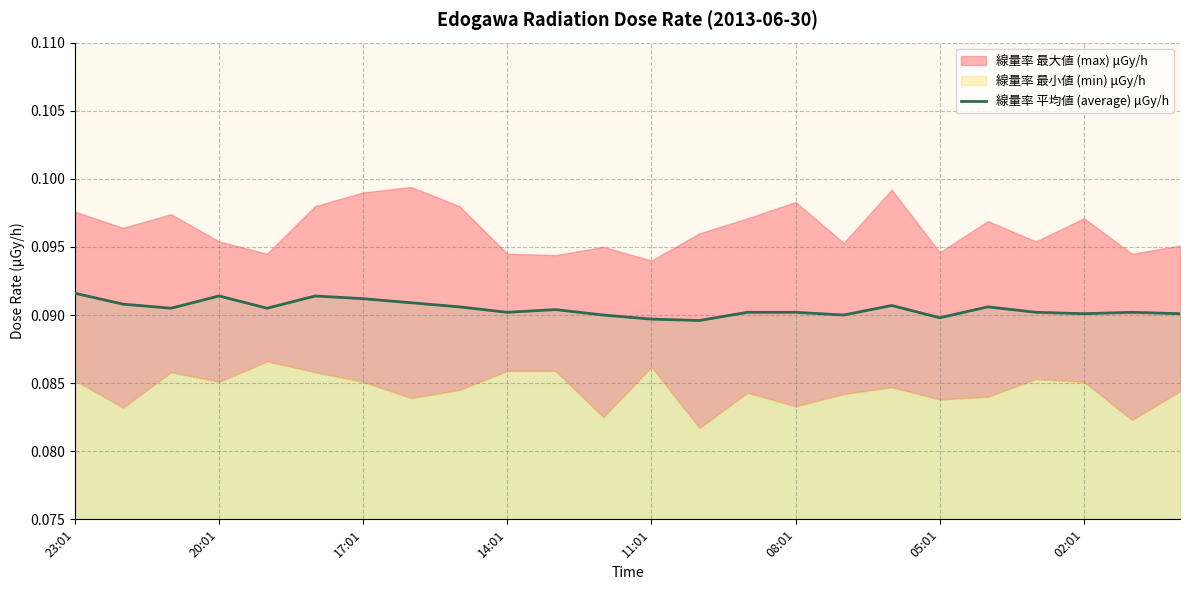

How many values are between 0 and 1?

24